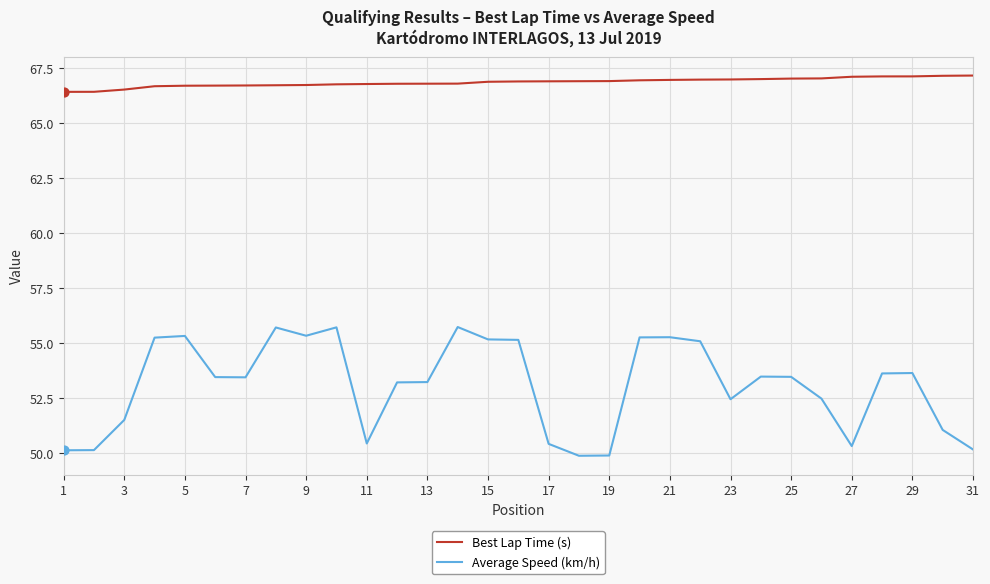

Which series has the widest spread of values?

Average Speed (km/h)